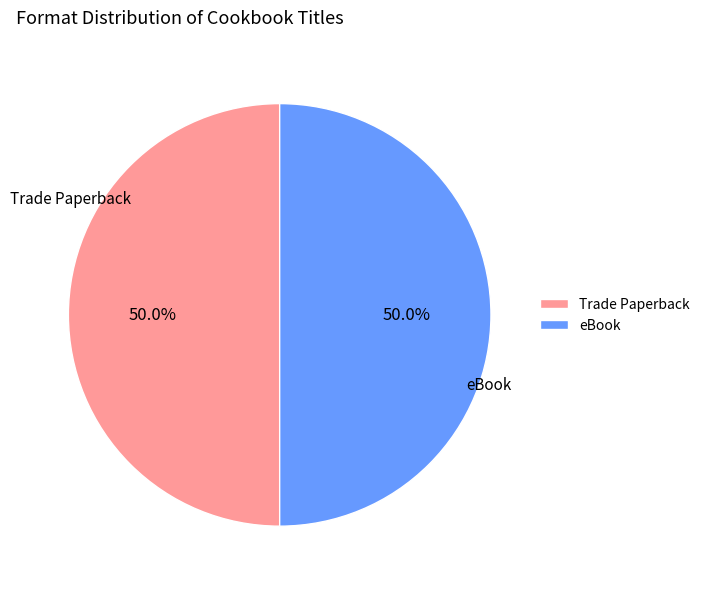

What is the total percentage of Trade Paperback and eBook?

100.0%